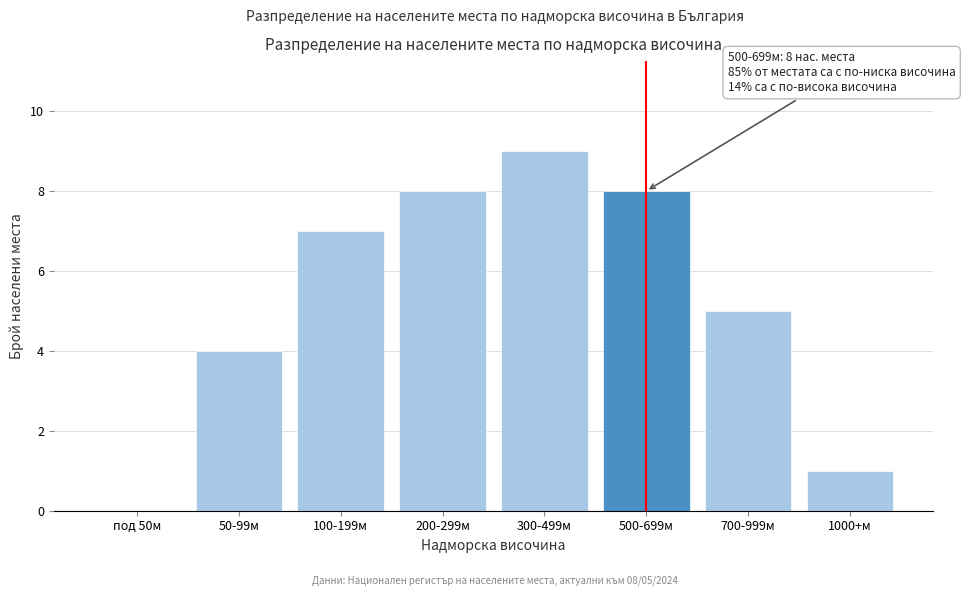

Reading left to right, extract all data points from this chart.

под 50м=0	50-99м=4	100-199м=7	200-299м=8	300-499м=9	500-699м=8	700-999м=5	1000+м=1